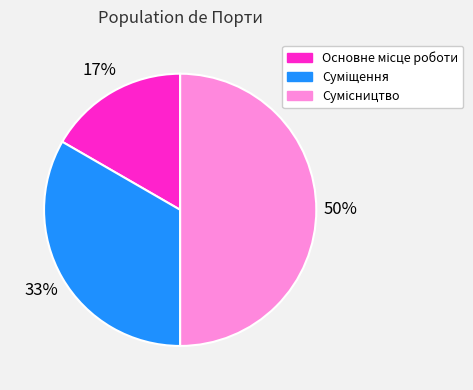

To the nearest percent, what is the difference between the largest and smallest slice percentages?

33%